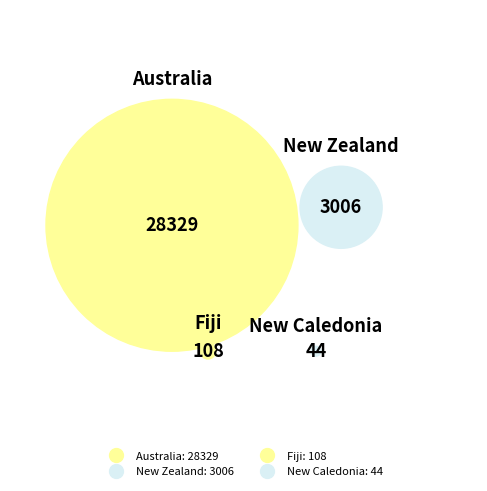

The New Zealand slice represents 10% of the pie. True or false?

True